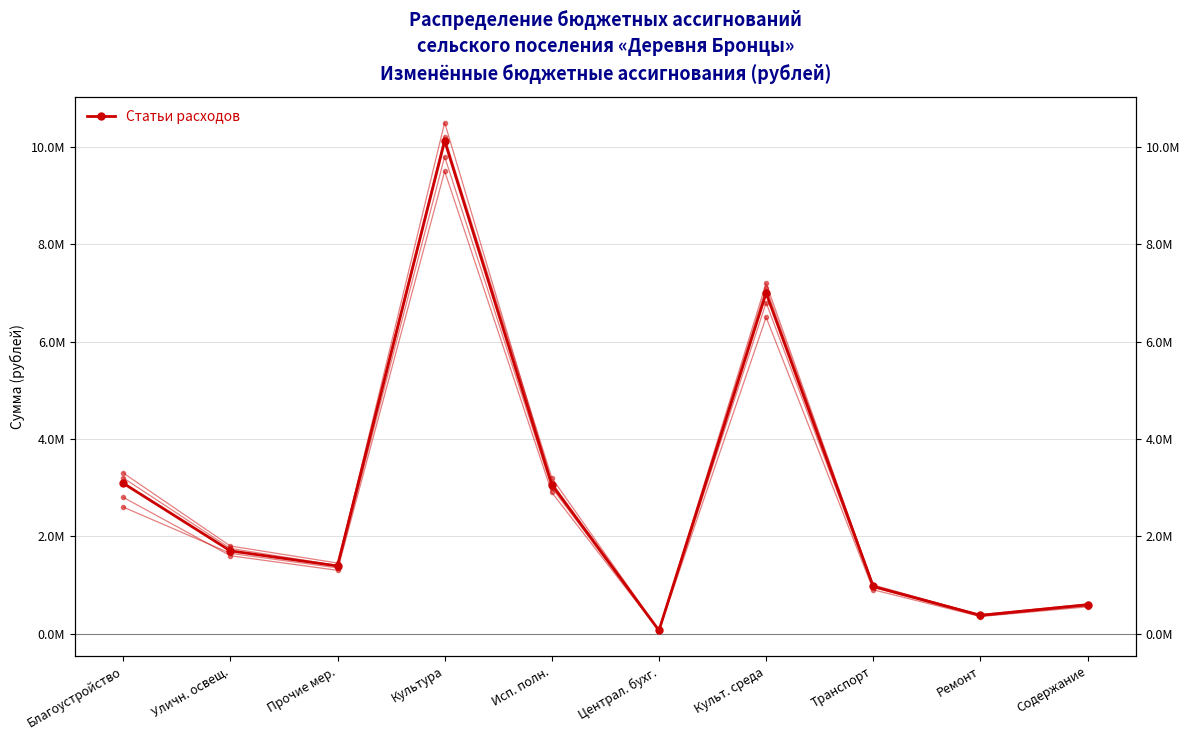

True or false: the data shows 248791.8 at Ремонт.

False